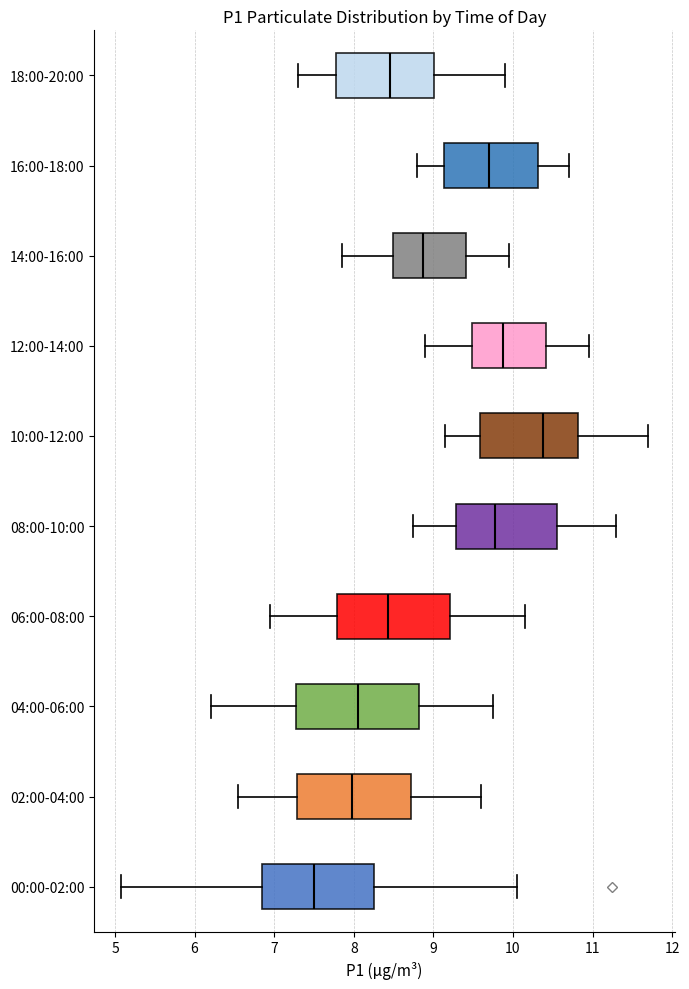

Which box's median line is the furthest to the right?

10:00-12:00